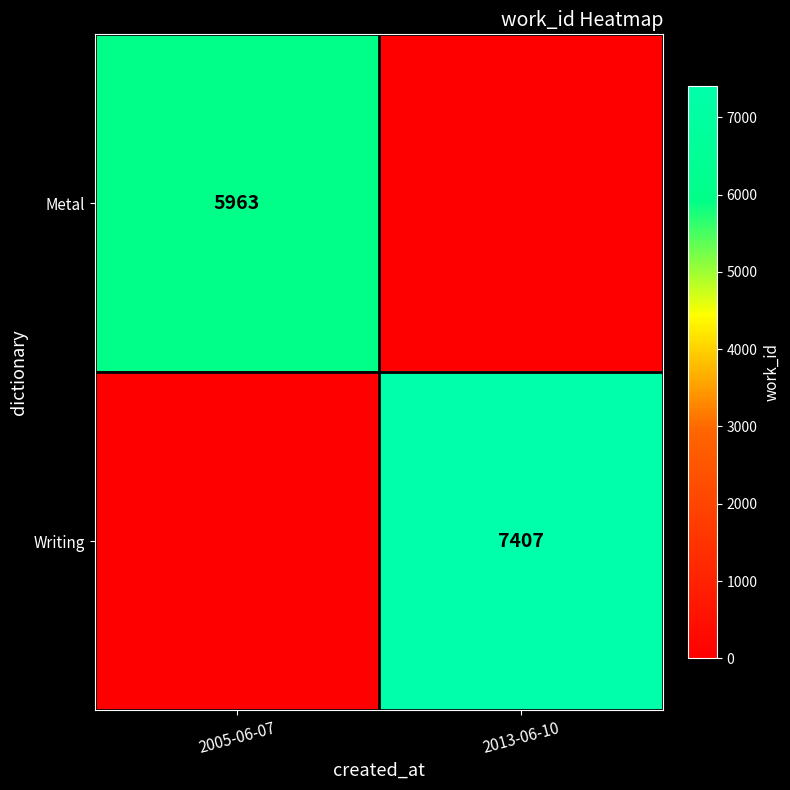

The Metal series shows 3649 at 2005-06-07. True or false?

False